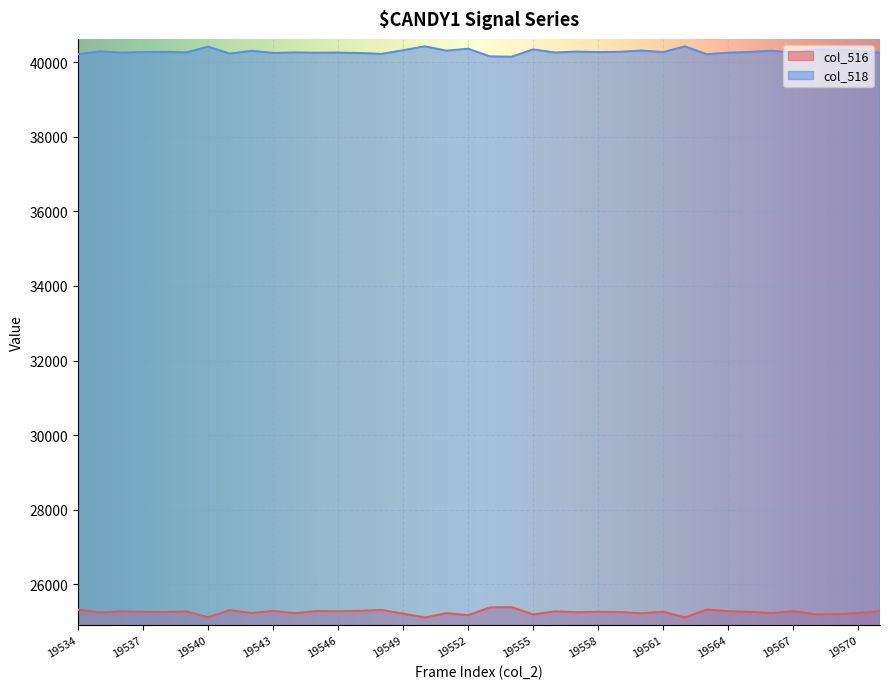

What is the approximate value of col_518 at 19536, to the nearest 50?

40250